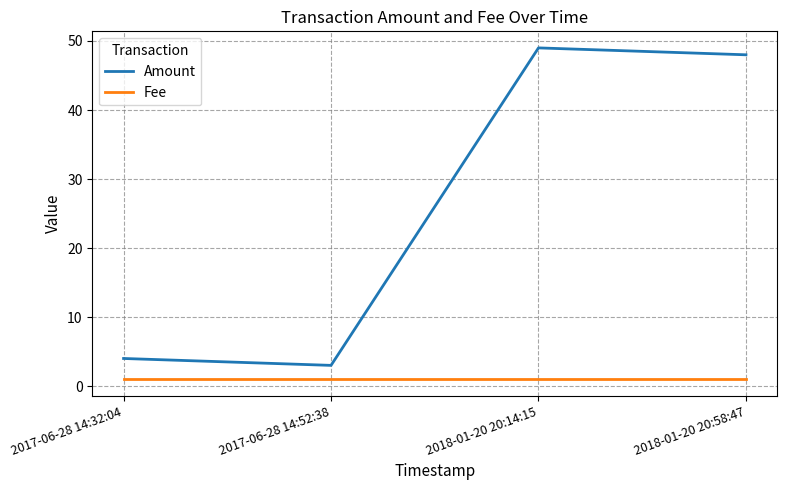

What is the minimum value for Amount?

3